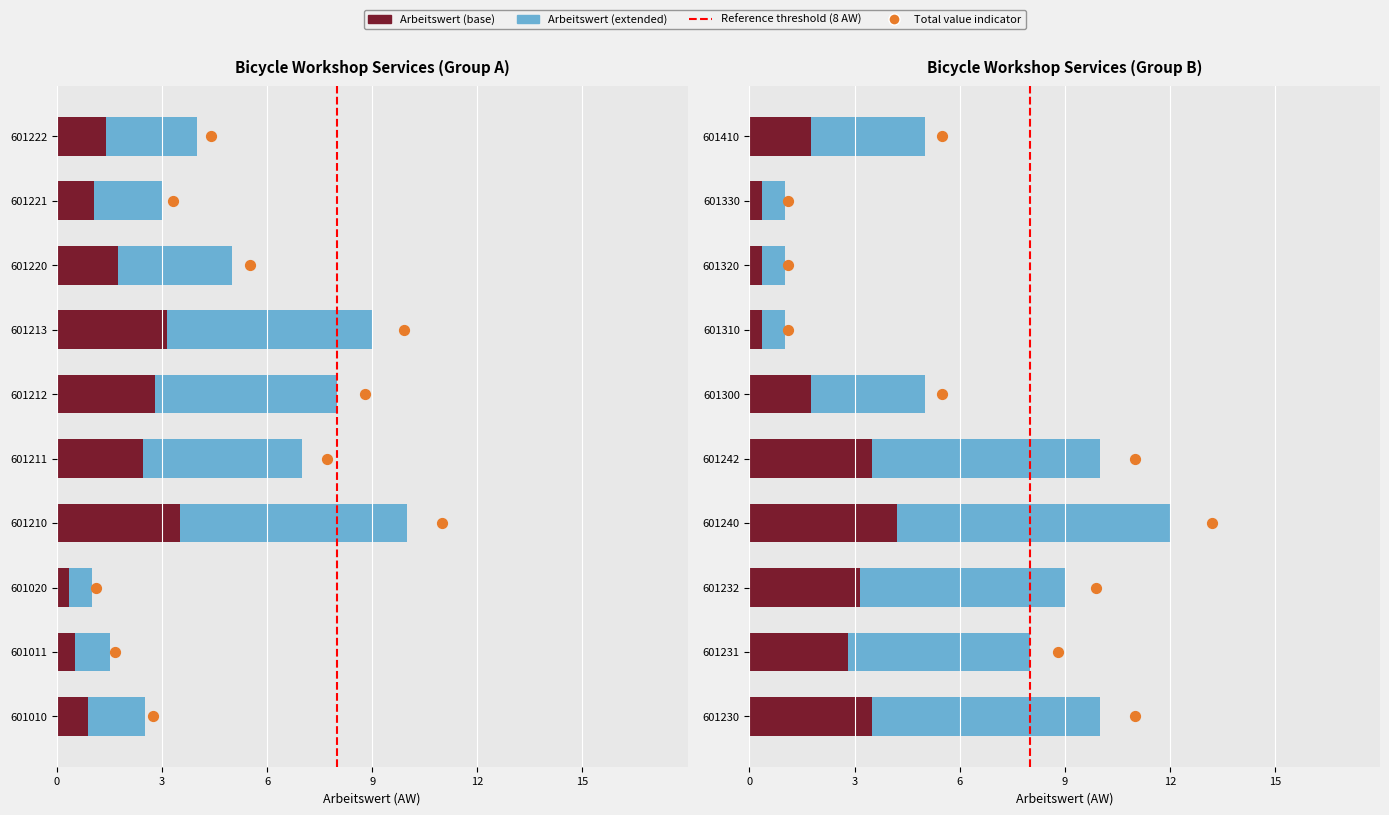

Approximately how many times larger is the value at 601213 compared to 601310?

9.0